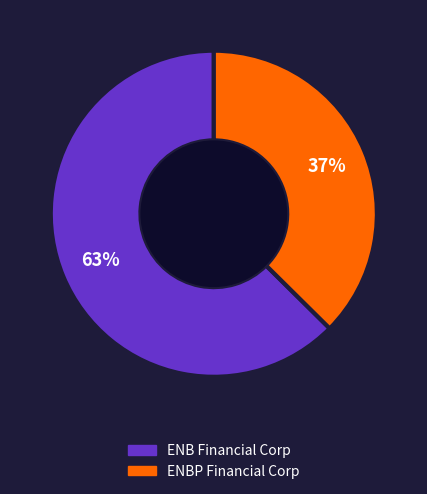

Combined, do ENBP Financial Corp and ENB Financial Corp account for over 50%?

Yes